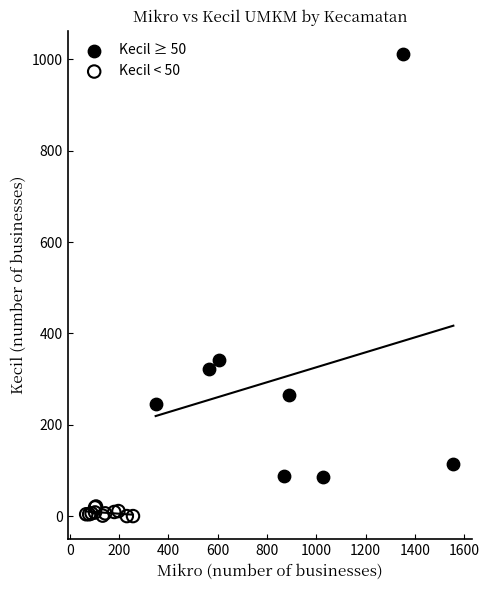

Which series has the largest Y range (max minus min)?

Kecil ≥ 50